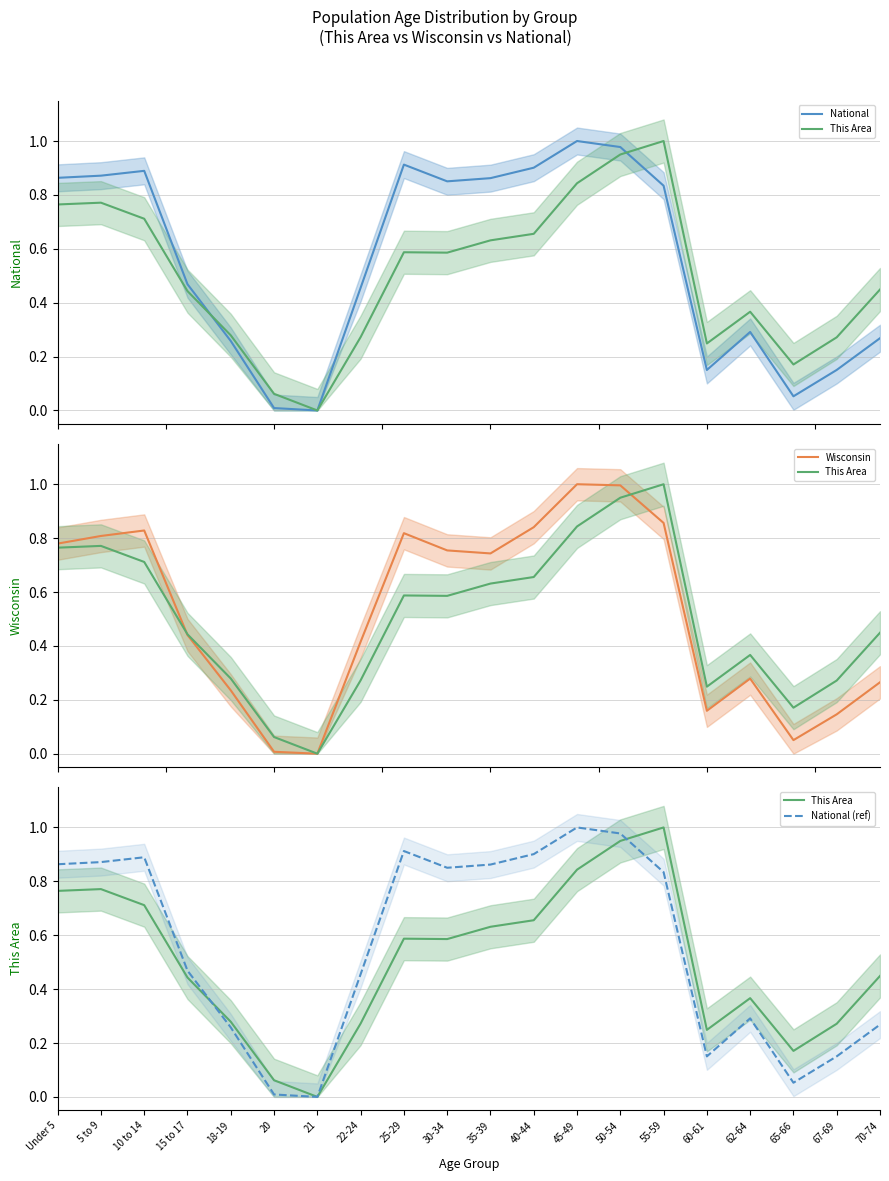

What is the average value of the National (ref) series?

0.6